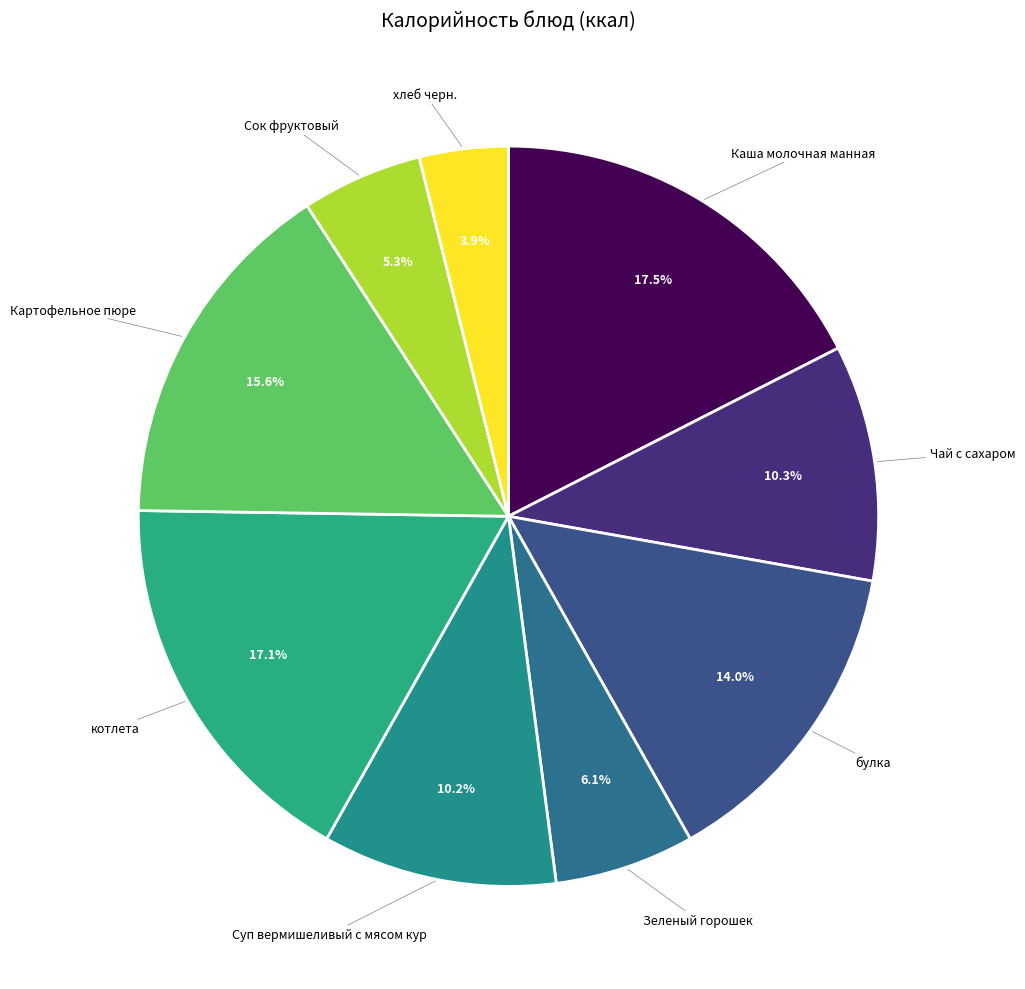

How many slices are in this pie chart?

9